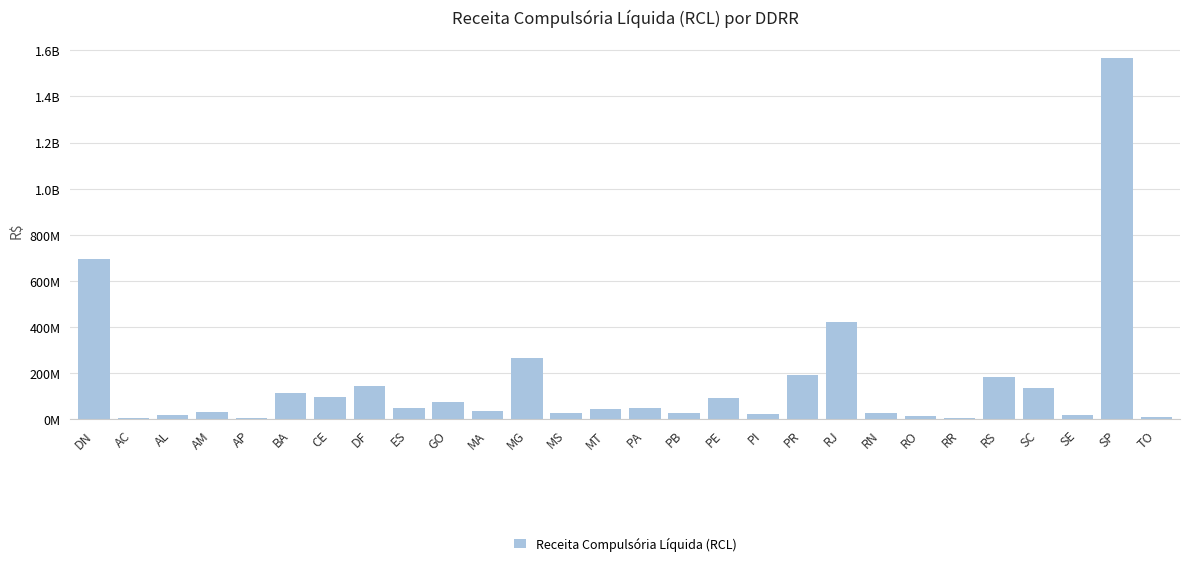

How many values are below 50926995?

14